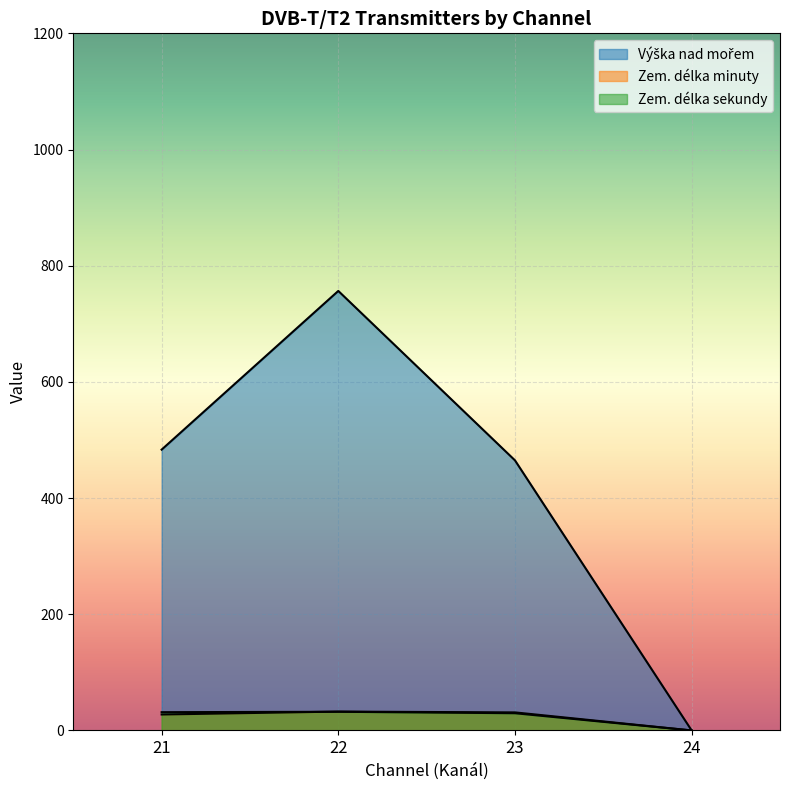

What is the sum of the Zem. délka minuty values at 22 and 21?

60